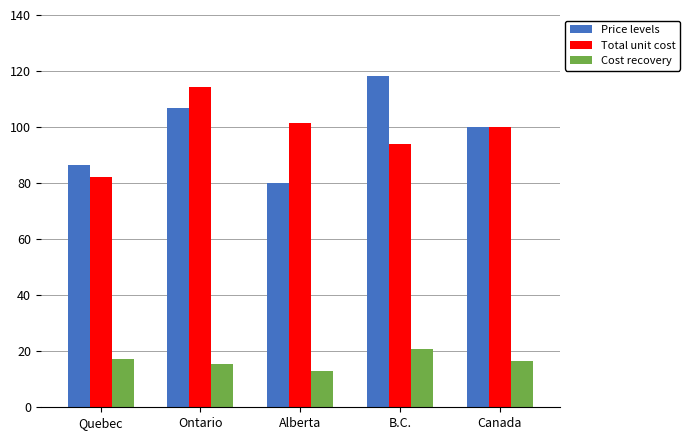

Where is Price levels nearest to the value 99?

Canada